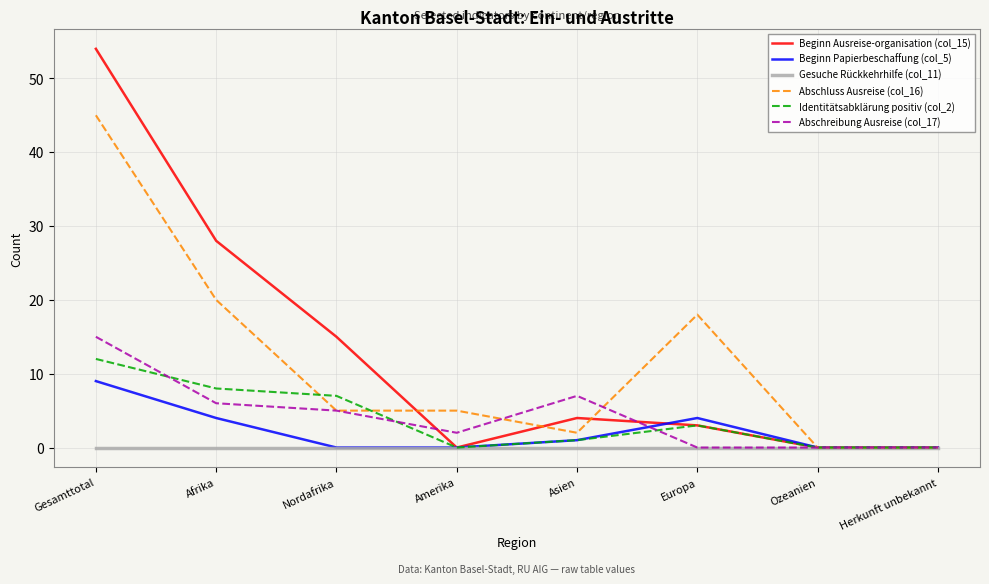

Which category has the highest value in the Beginn Ausreise-organisation (col_15) series?

Gesamttotal